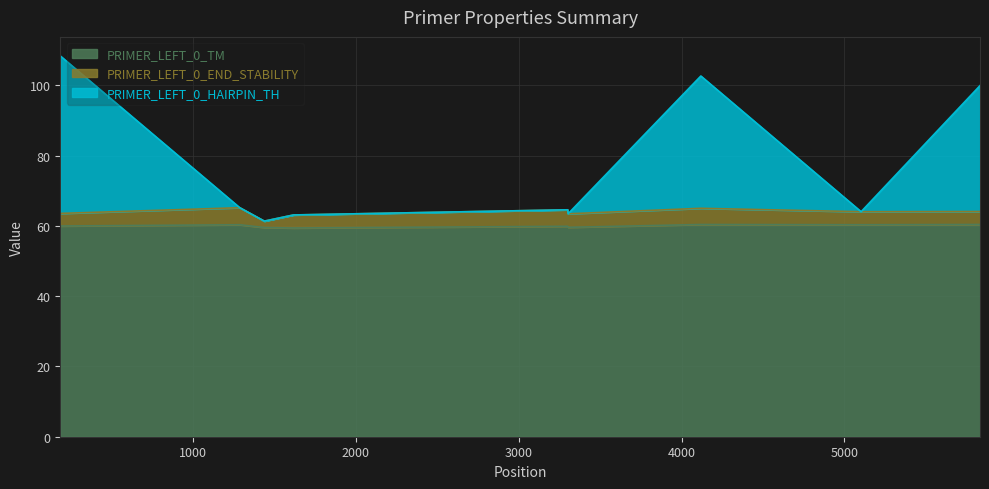

List the labels in order of PRIMER_LEFT_0_HAIRPIN_TH value, smallest first.

1438, 1617, 3303, 5102, 3300, 1287, 5832, 4118, 185